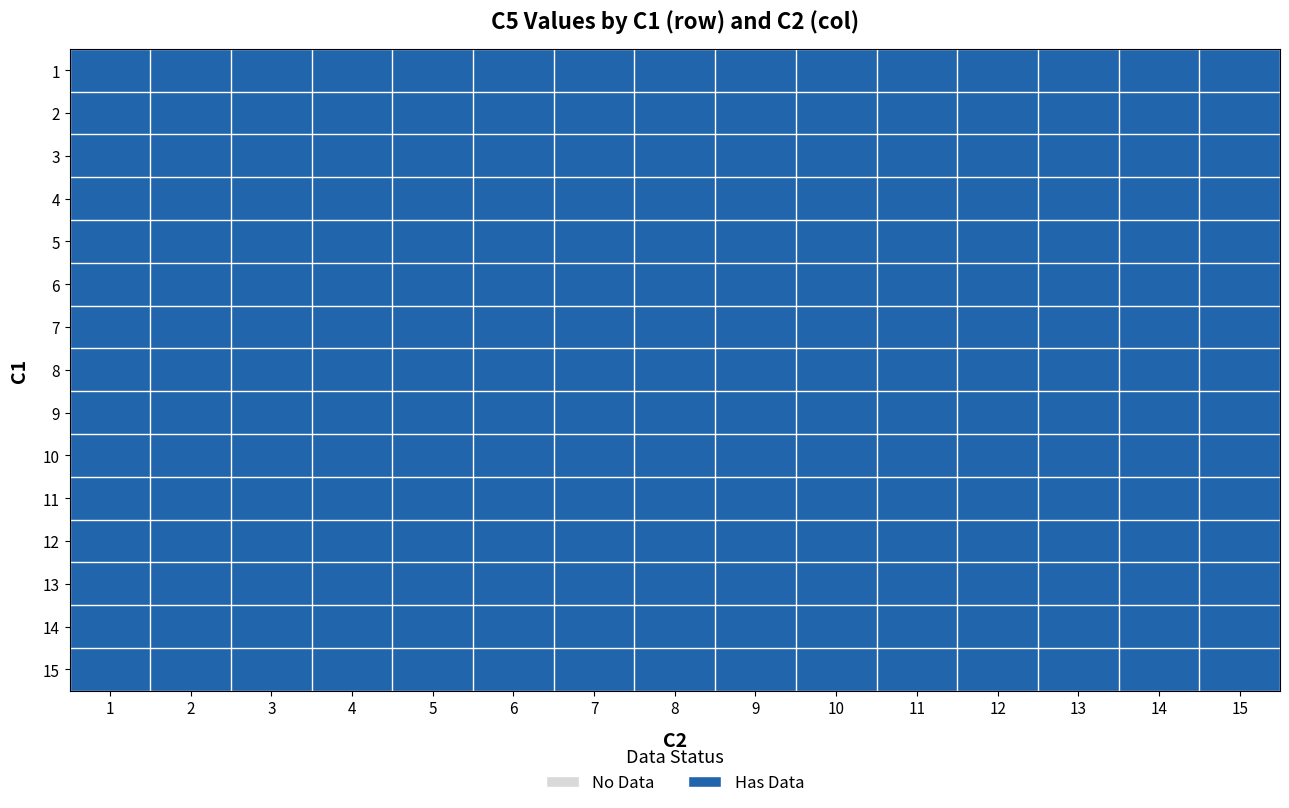

Reading left to right, transcribe all the data shown in this chart.

1: 3	10	15	8	2	7	12	6	2	8	2	1	2	7	2
2: 10	4	7	2	12	6	8	15	5	8	2	3	5	6	7
3: 6	5	3	8	1	9	5	7	4	2	3	6	12	8	2
4: 12	4	14	3	8	5	2	15	7	1	5	4	2	12	7
5: 5	2	6	8	3	15	7	4	12	2	8	5	3	7	2
6: 2	7	8	12	5	3	6	2	15	7	4	8	5	3	1
7: 8	3	2	6	7	12	4	5	8	3	15	2	7	4	6
8: 4	8	12	2	6	7	3	8	5	15	2	7	4	5	3
9: 7	12	5	4	8	2	15	3	6	5	7	3	8	2	4
10: 15	6	8	7	4	8	5	2	3	6	8	15	2	8	5
11: 2	15	4	5	3	4	8	12	7	4	6	8	15	3	8
12: 6	7	2	15	12	5	4	8	2	6	3	5	6	15	2
13: 8	2	6	8	15	3	2	6	8	12	5	4	3	6	12
14: 3	5	8	4	2	8	6	15	4	7	12	6	7	5	15
15: 12	8	7	6	5	15	8	4	12	3	7	2	5	8	4